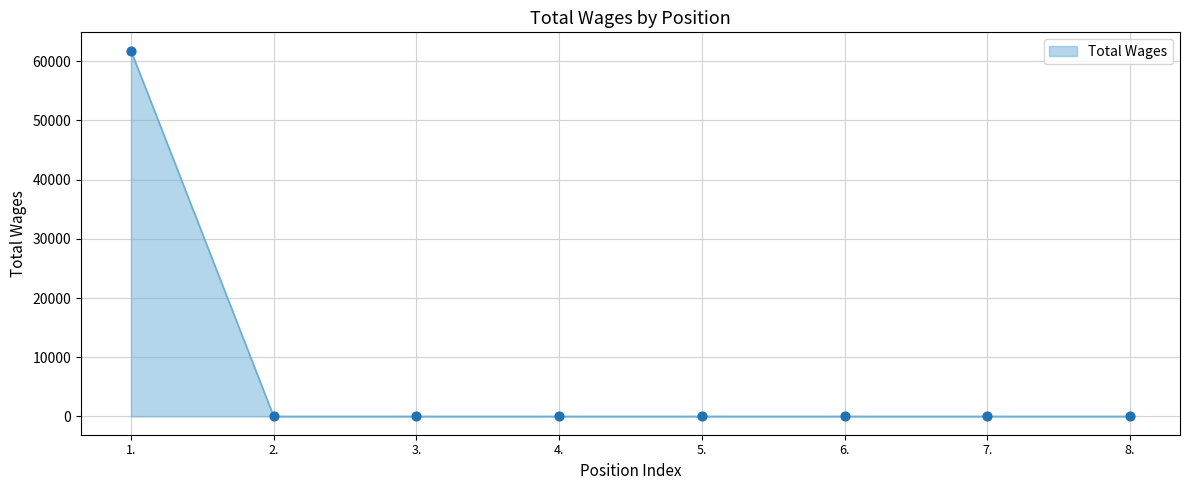

Which has a higher value, 1. or 8.?

1.